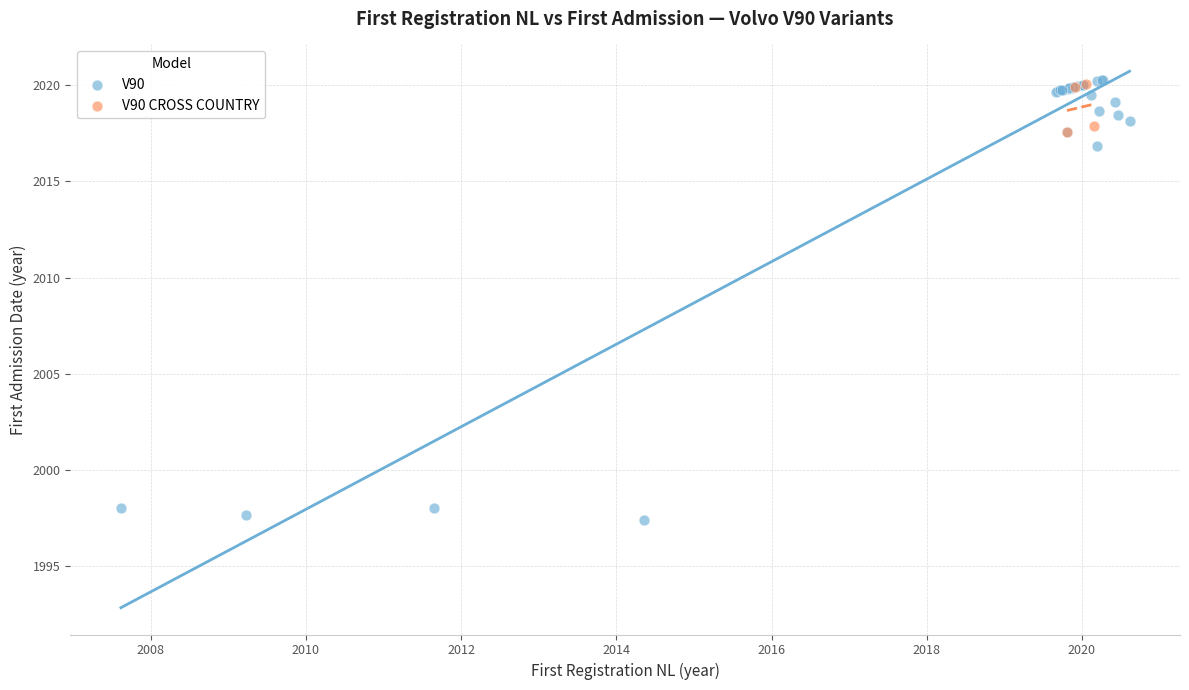

Which series has the largest Y range (max minus min)?

V90